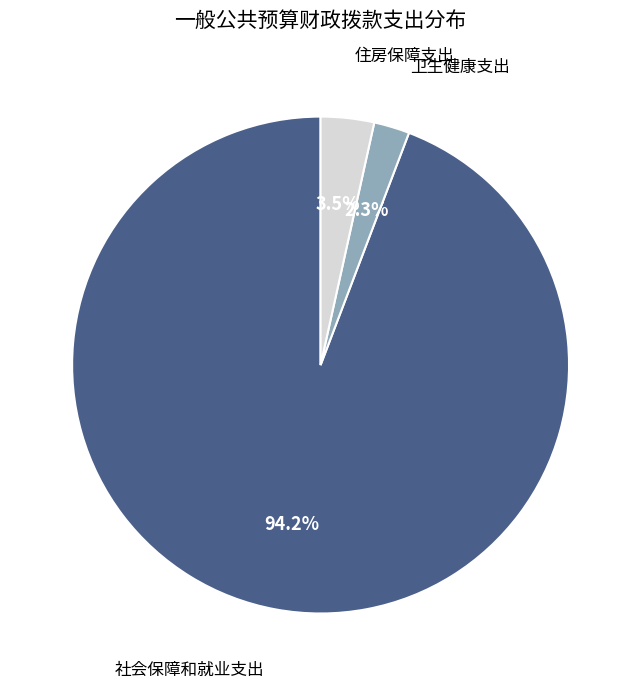

To the nearest percent, what is the average slice percentage?

33%